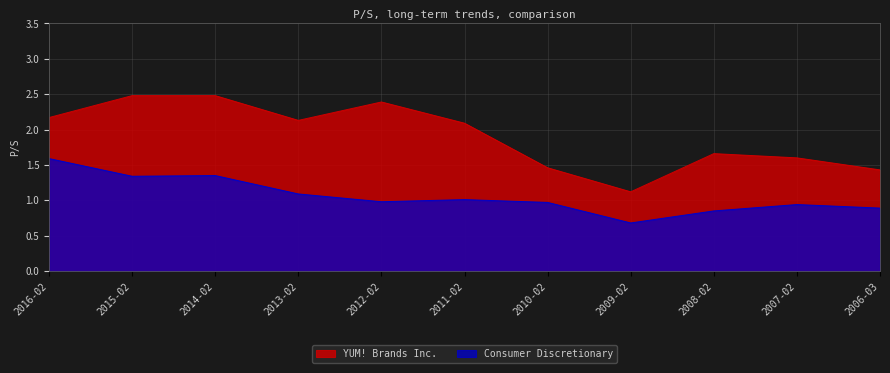

Between 2015-02 and 2006-03, which series saw the biggest shift?

YUM! Brands Inc.